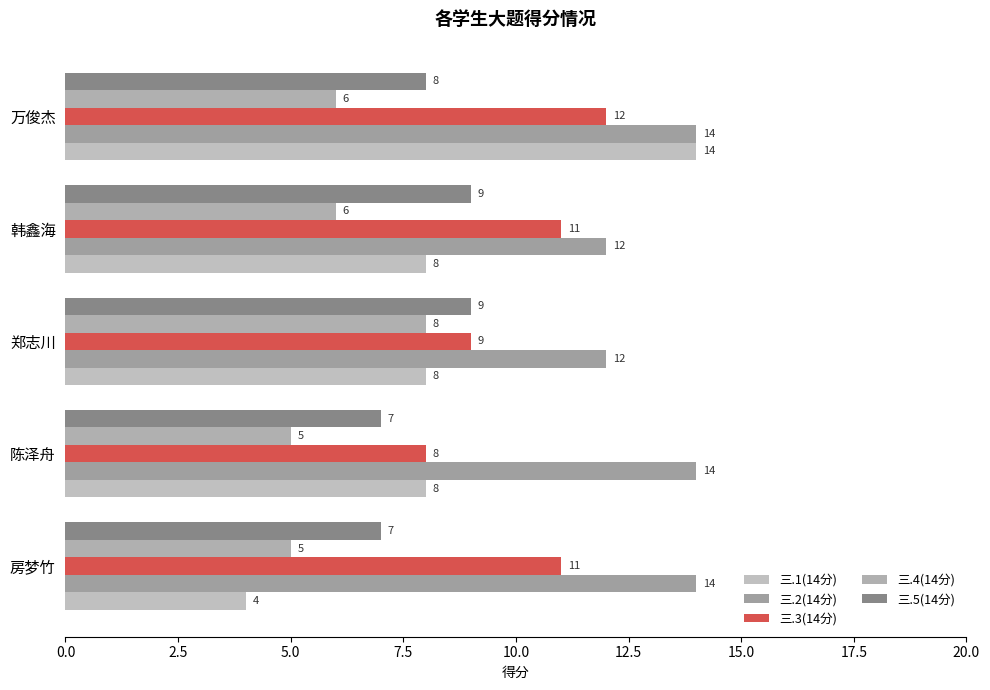

List the series in order of their peak value, lowest first.

三.4(14分), 三.5(14分), 三.3(14分), 三.1(14分), 三.2(14分)